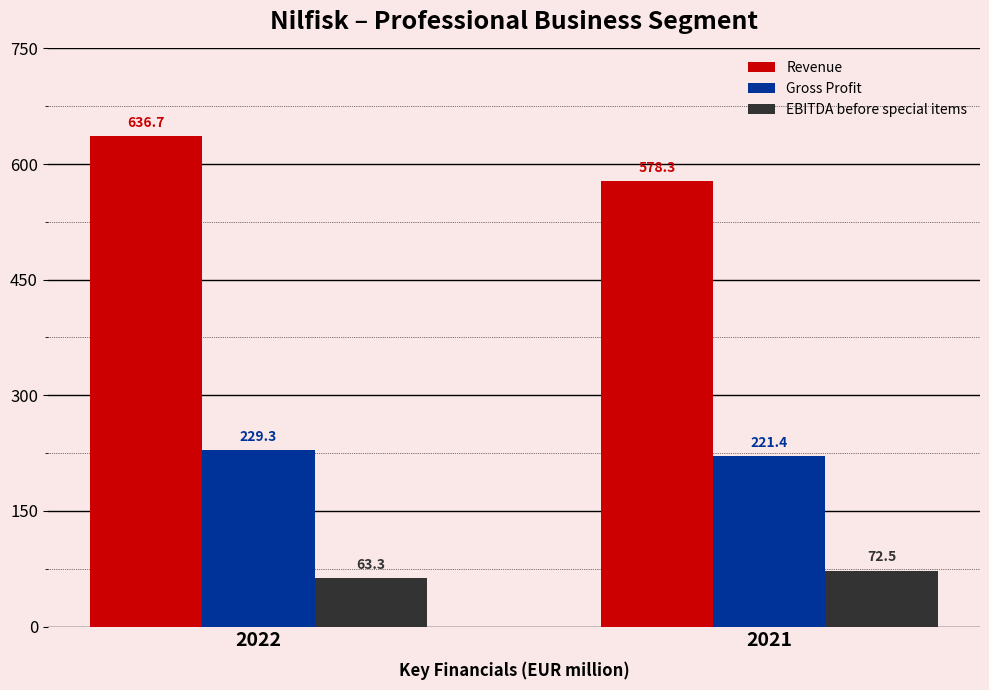

What is the spread (max minus min) of values at 2022?

573.4